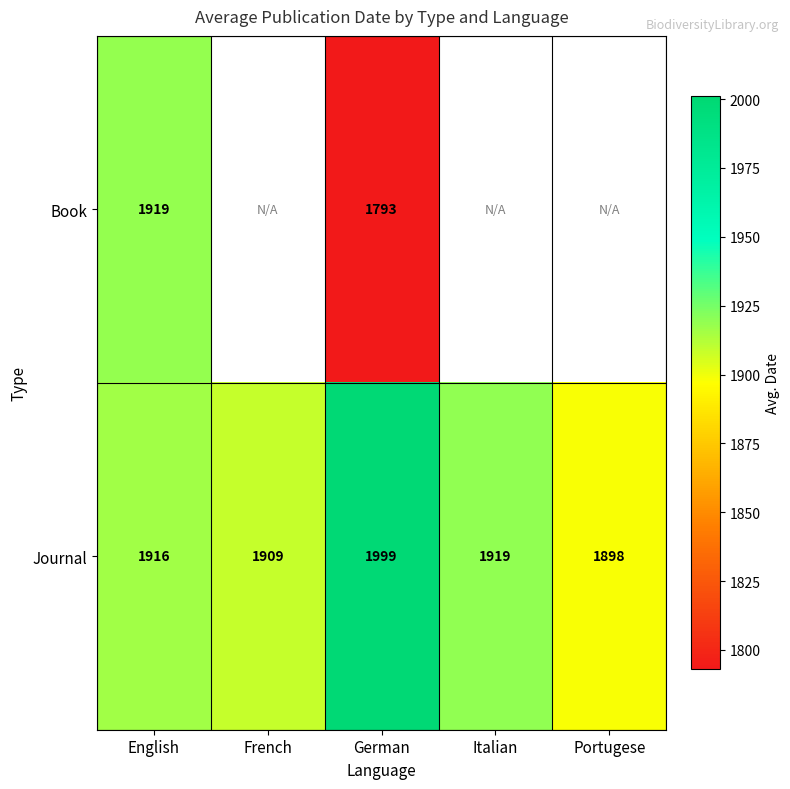

Is it true that Journal equals 1916 at English?

True